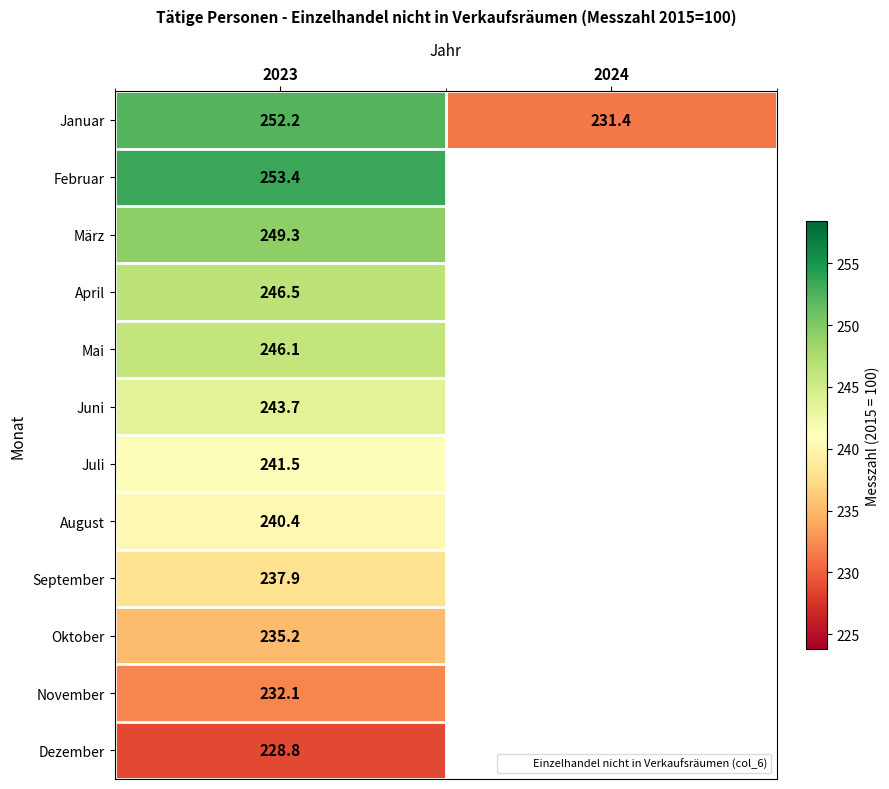

Count the number of categories in the chart.

2